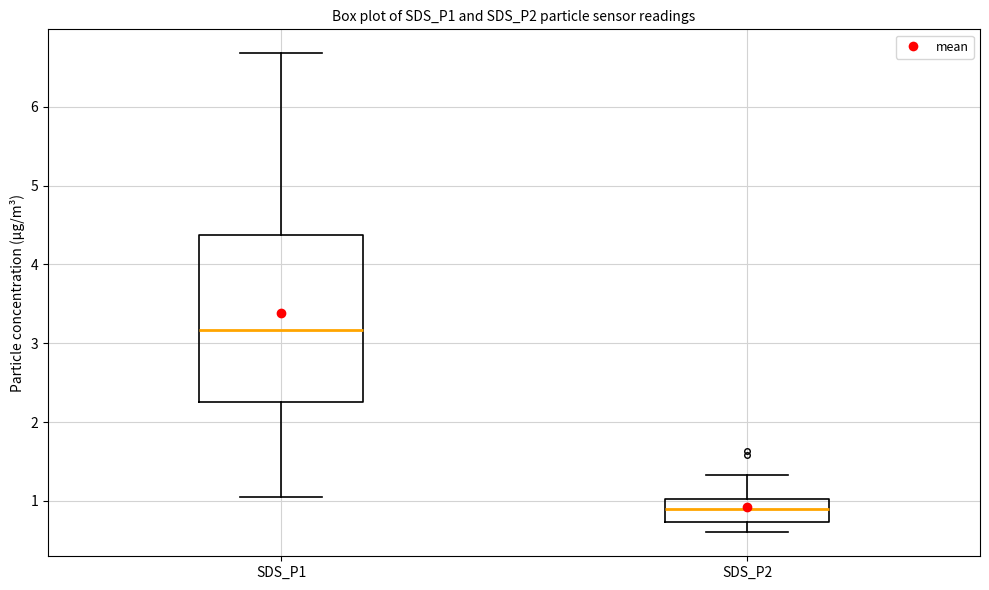

Reading left to right, read every box against the y-axis: the position of its median line, the range the box covers, and the ends of its whiskers. The values are not printed on the chart, so give them approximately, as read against the axis.

SDS_P1: median 3.2, box 2.3 to 4.4, whiskers 1.1 to 6.7
SDS_P2: median 0.9, box 0.7 to 1.0, whiskers 0.6 to 1.3